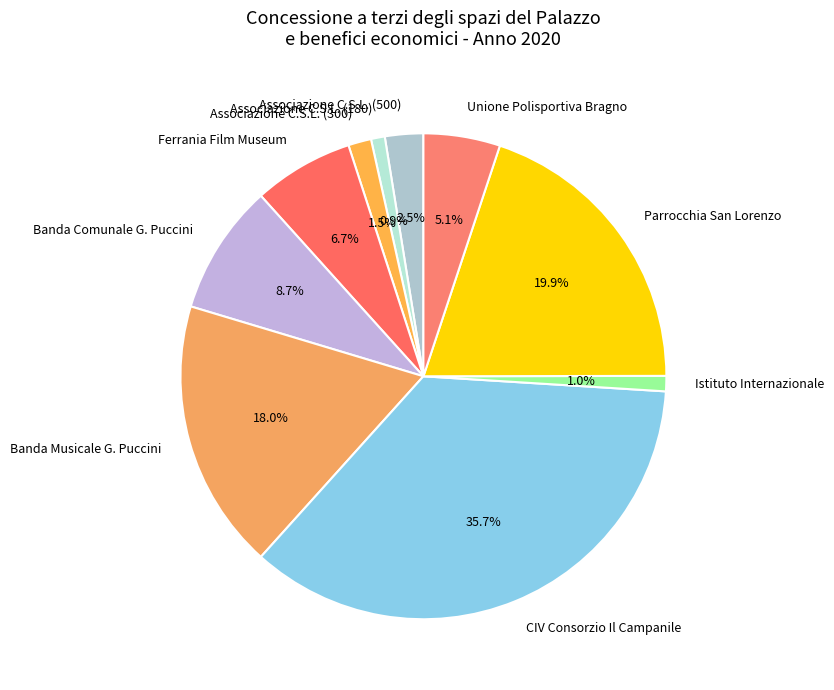

To the nearest percent, what is the difference between the largest and smallest slice percentages?

35%